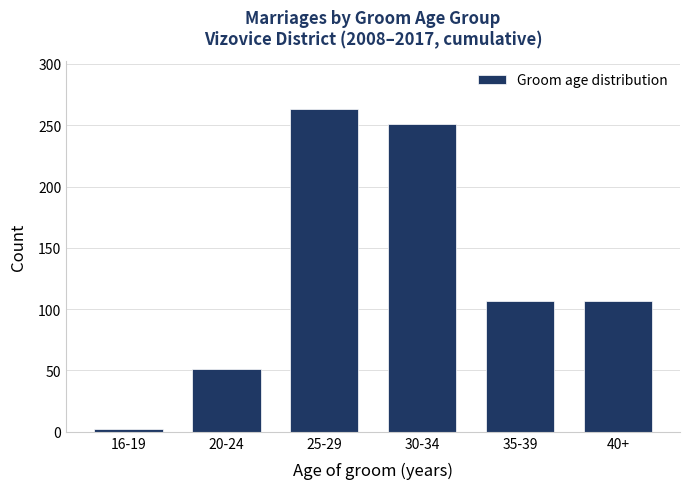

Reading left to right, list all the values displayed in this chart.

16-19=2	20-24=51	25-29=263	30-34=251	35-39=107	40+=107